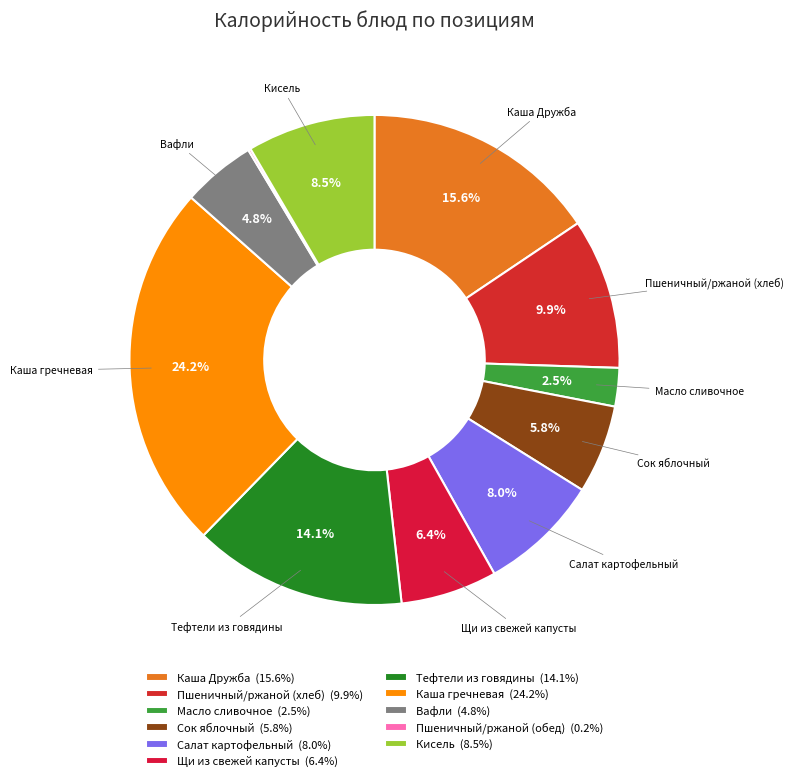

Is it true that Каша гречневая is 33% of the pie?

False